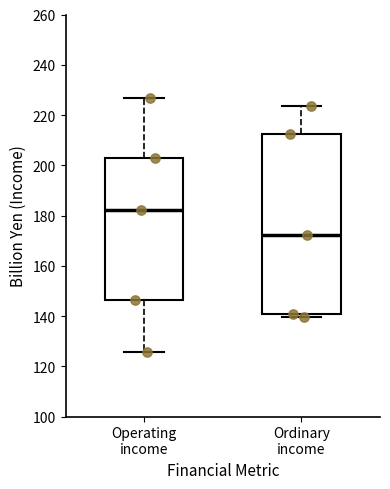

Where does the upper whisker of the box for Operating income end on the y-axis? The values are not printed on the chart, so give them approximately, as read against the axis.

226